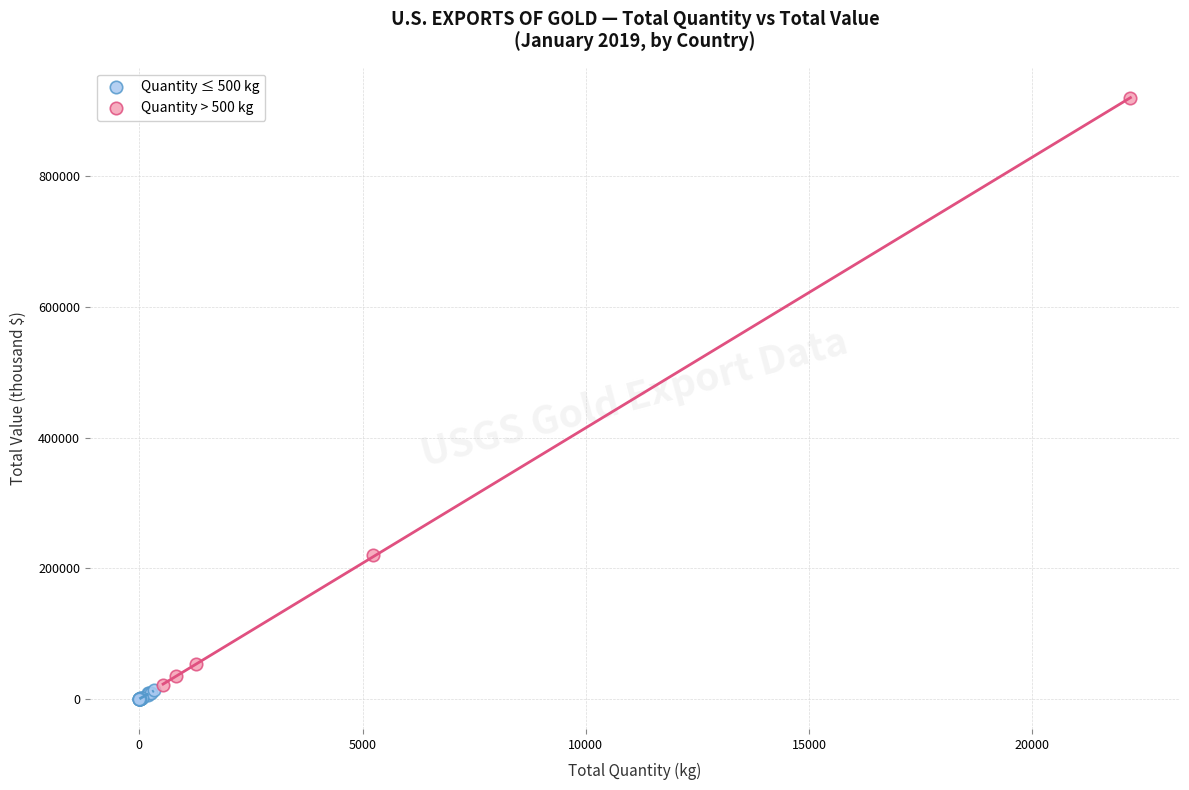

Which series has the largest Y range (max minus min)?

Quantity > 500 kg